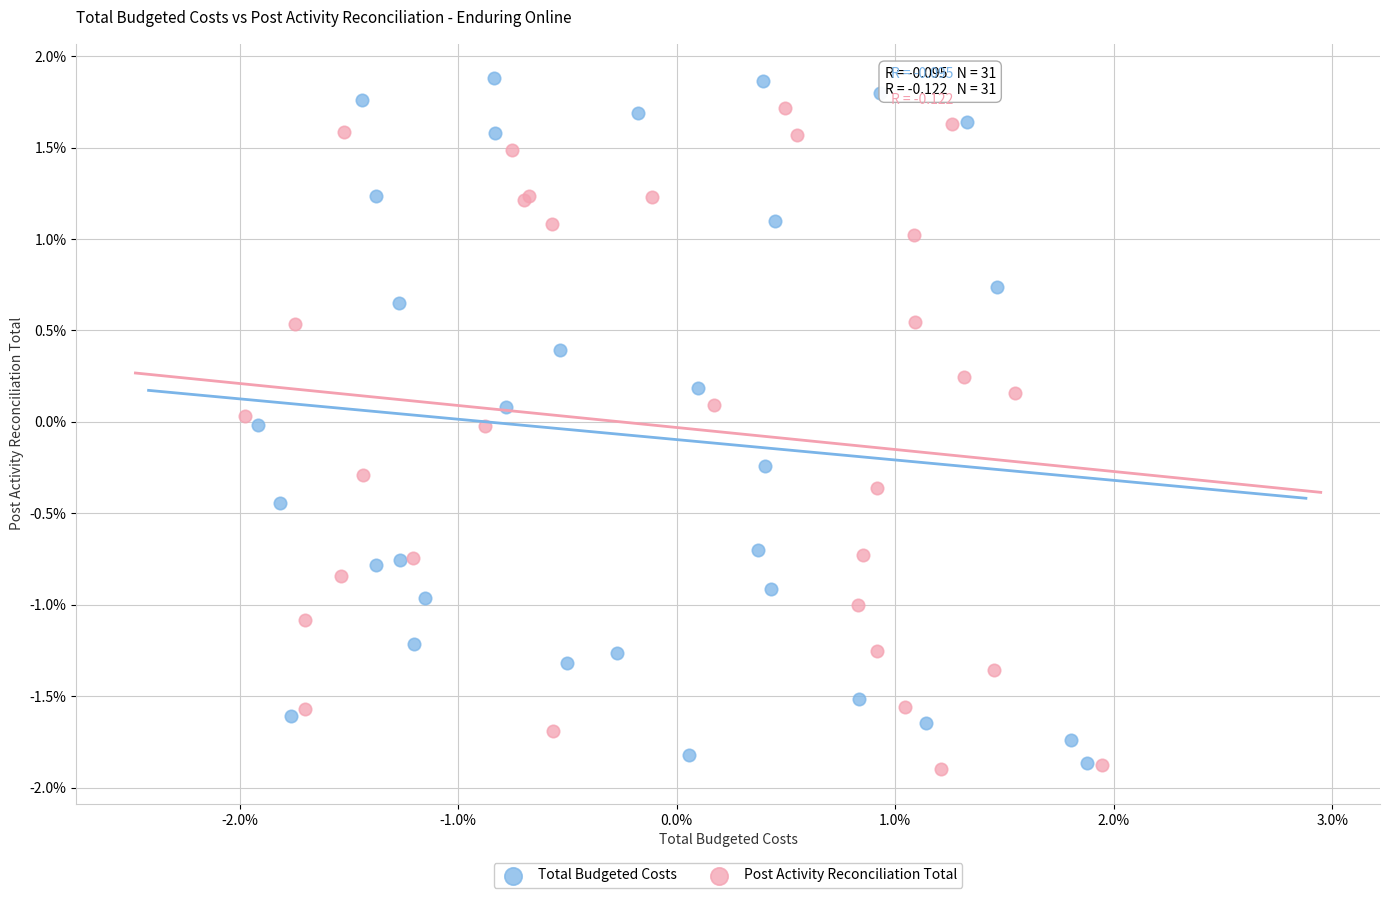

Which series contains the highest Y value?

Total Budgeted Costs